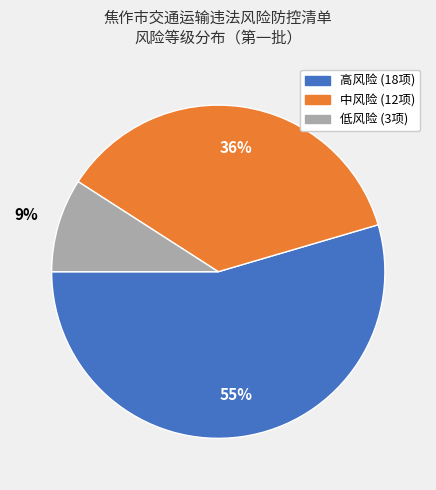

Combined, do 低风险 and 高风险 account for over 50%?

Yes